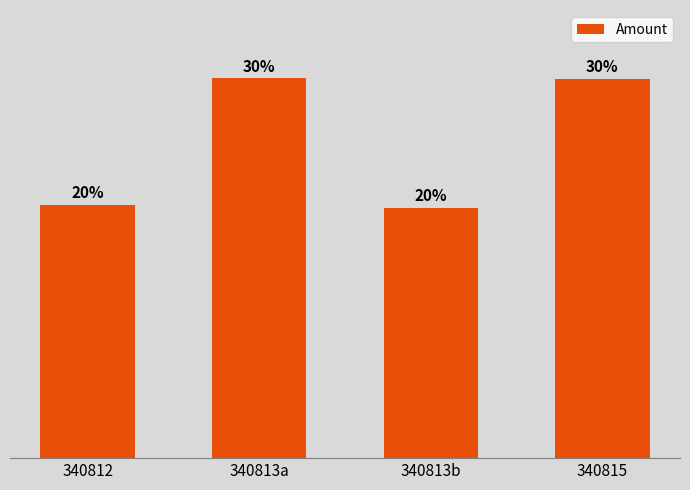

What is the label of the 1st bar from the right?

340815